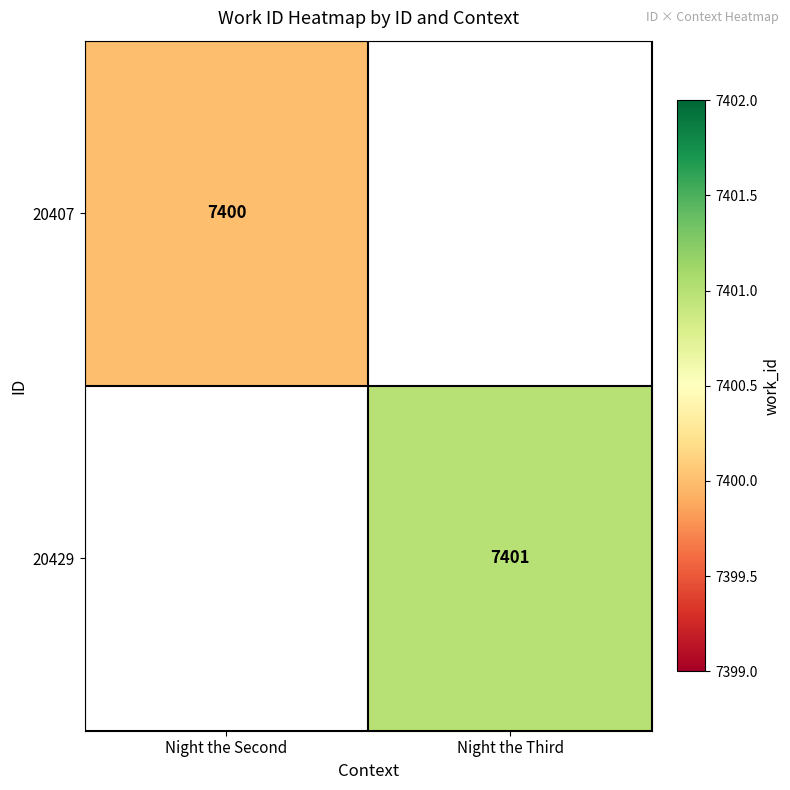

At how many categories does at least one series exceed 7400?

1